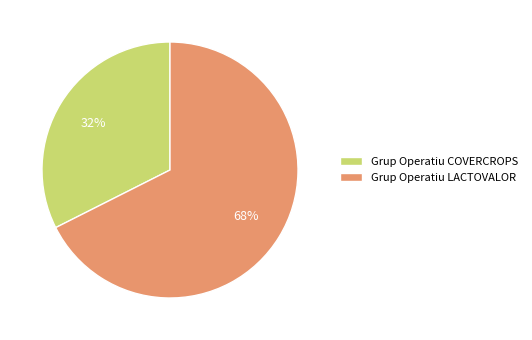

What percentage is the Grup Operatiu LACTOVALOR slice, to the nearest percent?

68%